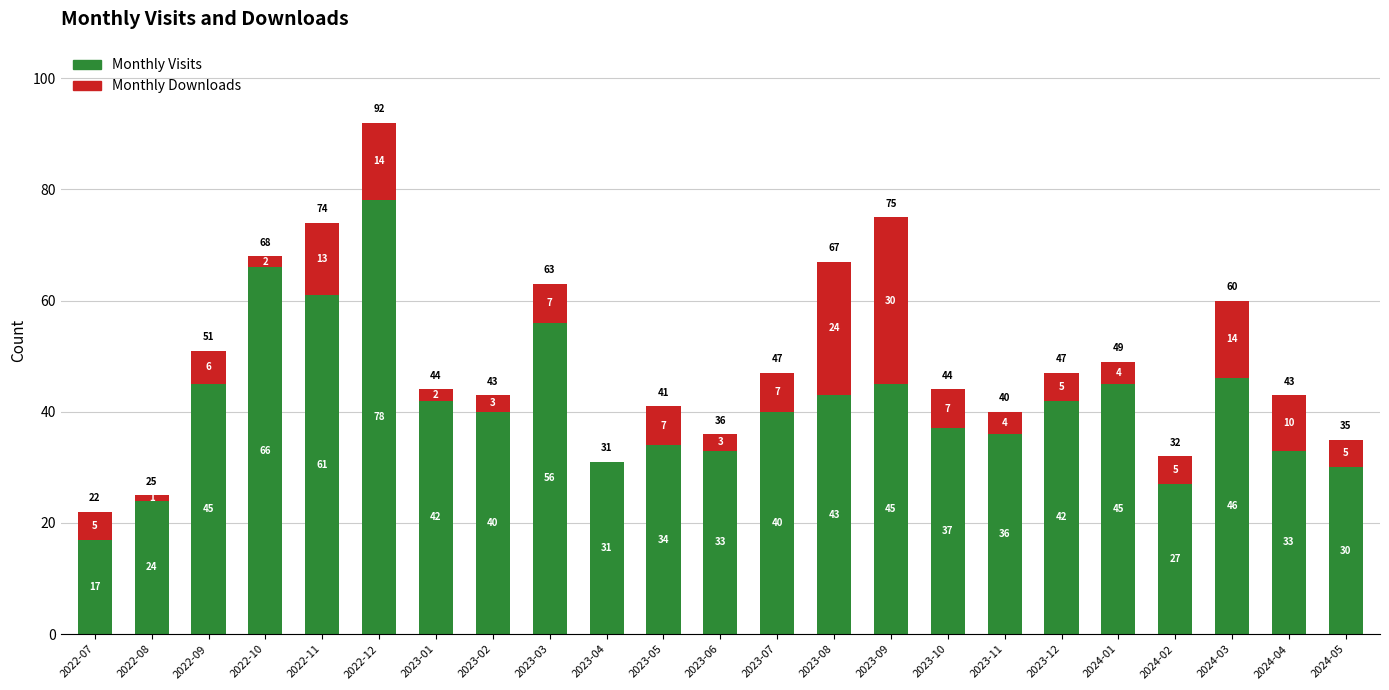

What is the average value of the Monthly Visits series?

41